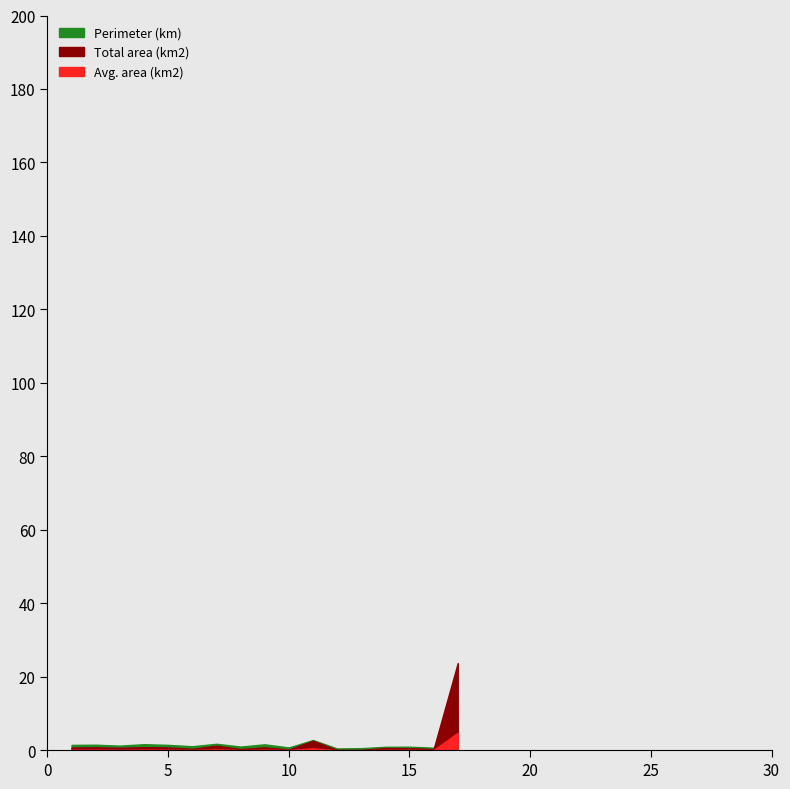

How many times do Perimeter (km) and Total area (km2) cross each other?

1